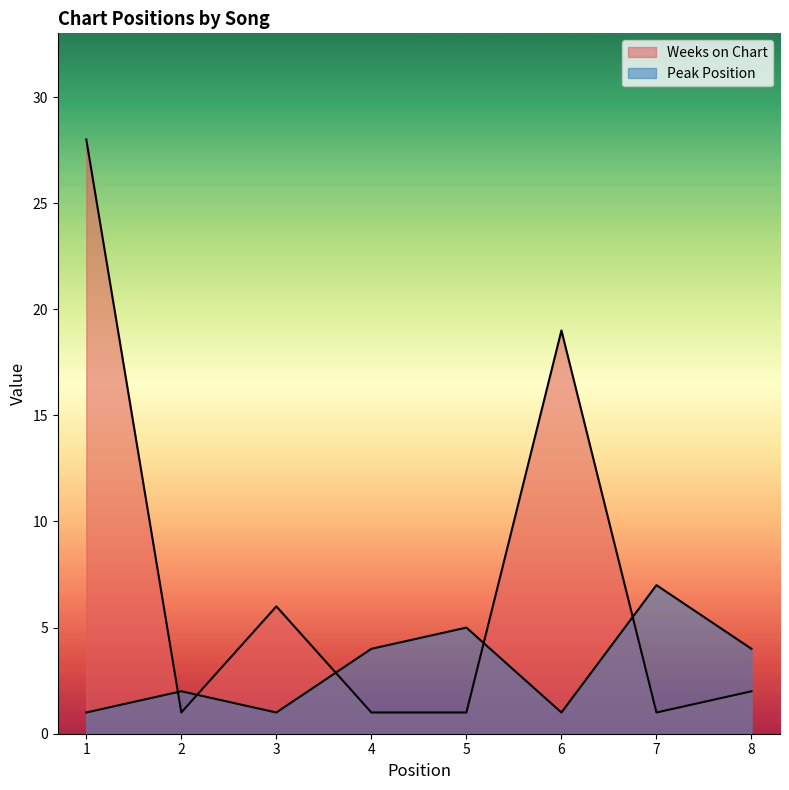

Reading left to right, extract all data points from this chart.

Peak Position: 1=1	2=2	3=1	4=4	5=5	6=1	7=7	8=4
Weeks on Chart: 1=28	2=1	3=6	4=1	5=1	6=19	7=1	8=2